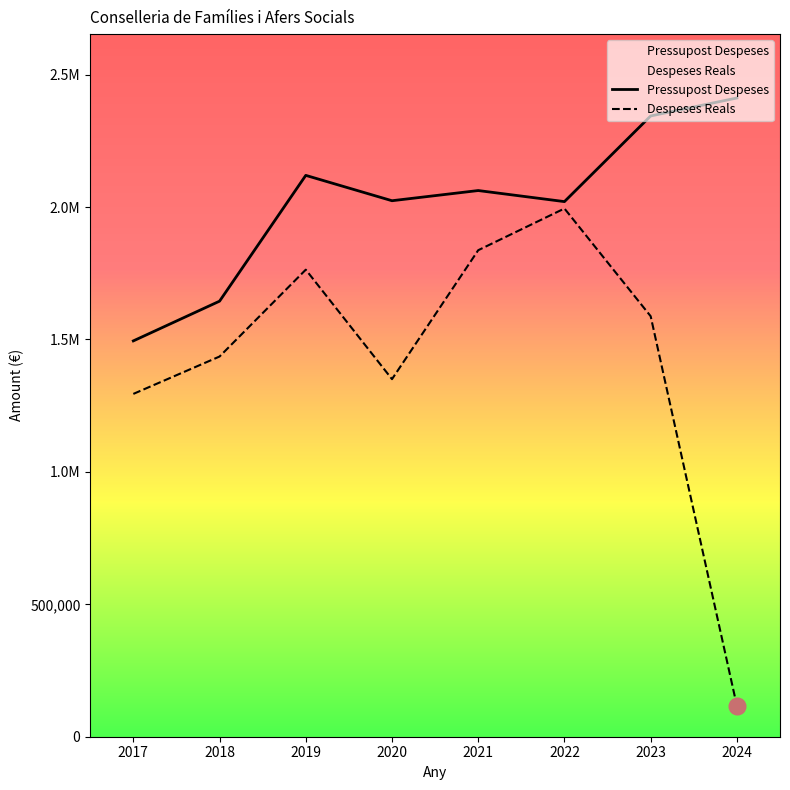

What is the difference between the highest and lowest values at 2017?

200172.3